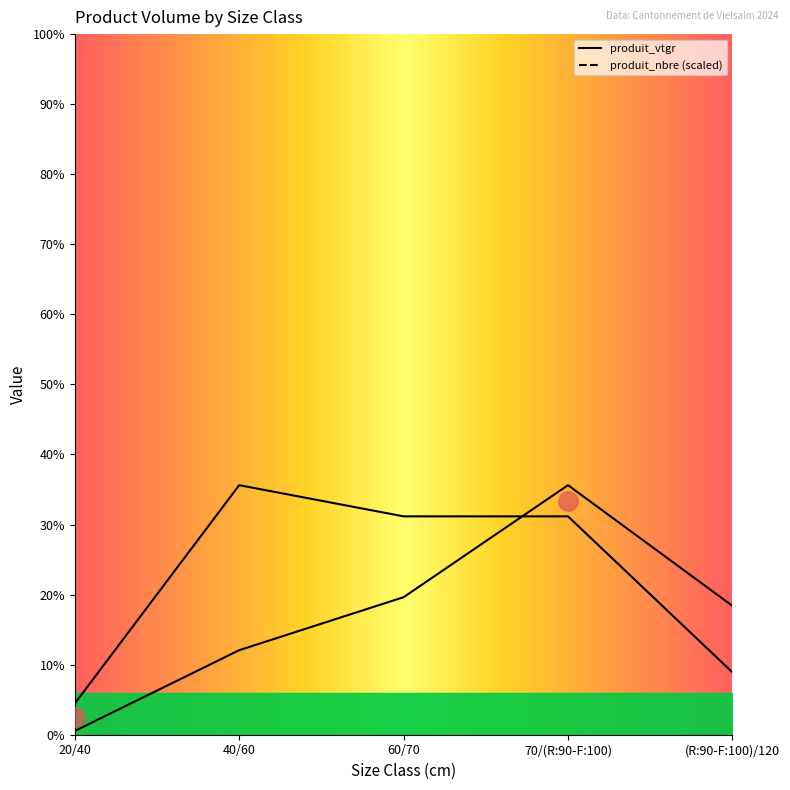

How many data points in produit_vtgr are less than 1?

1